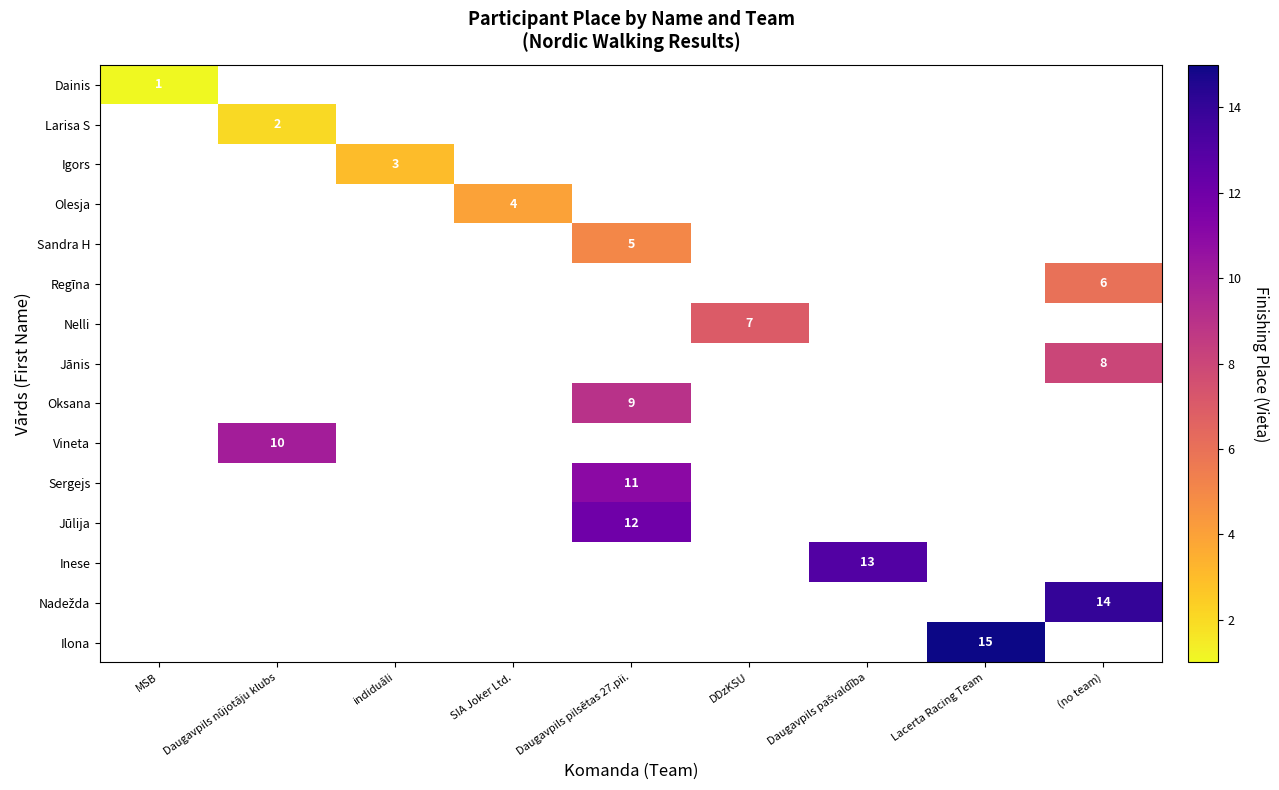

Rank the series by their maximum value, from lowest to highest.

Dainis, Larisa S, Igors, Olesja, Sandra H, Regīna, Nelli, Jānis, Oksana, Vineta, Sergejs, Jūlija, Inese, Nadežda, Ilona